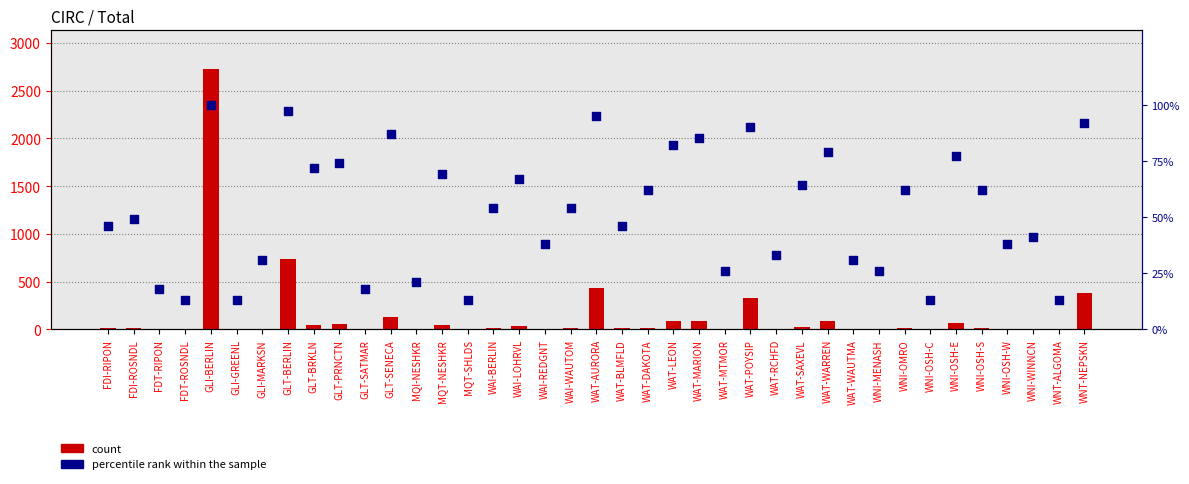

Which series reaches the minimum Y coordinate?

count